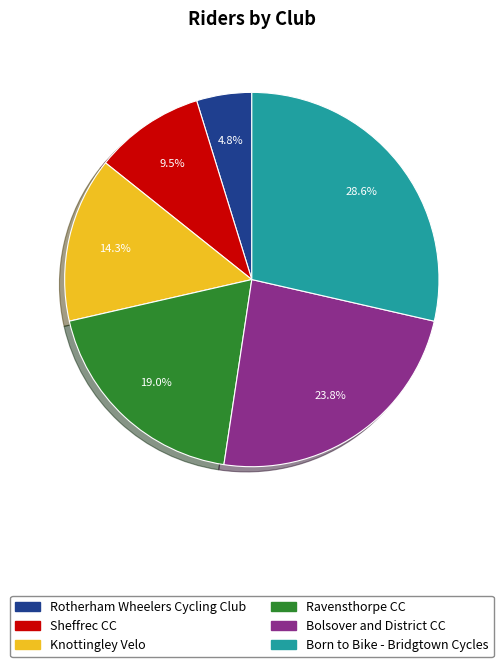

Approximately how many times larger is the value at Sheffrec CC compared to Rotherham Wheelers Cycling Club?

2.0